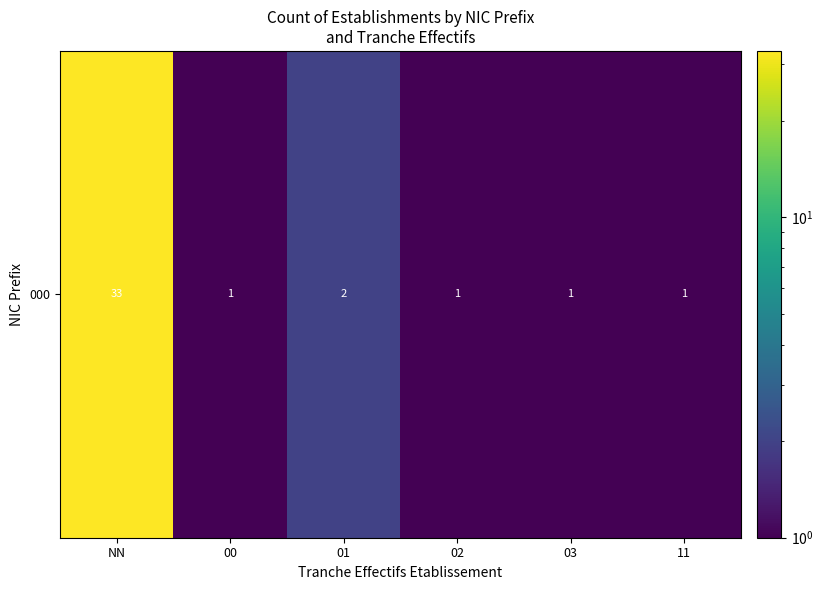

Between 02 and 00, which is larger?

02